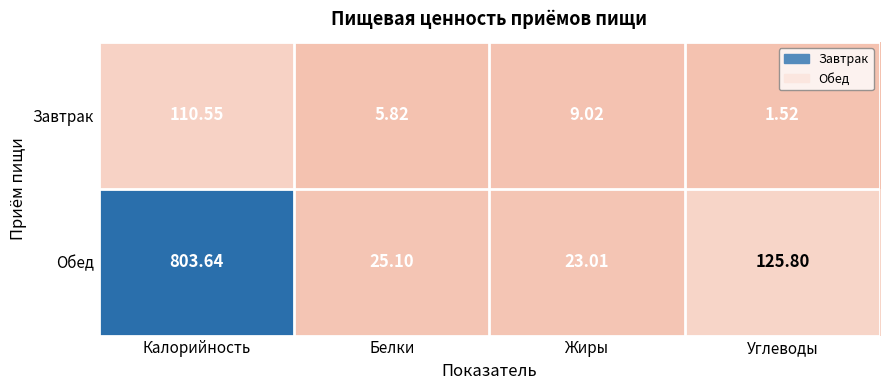

Which label corresponds to the largest value in the chart?

Калорийность